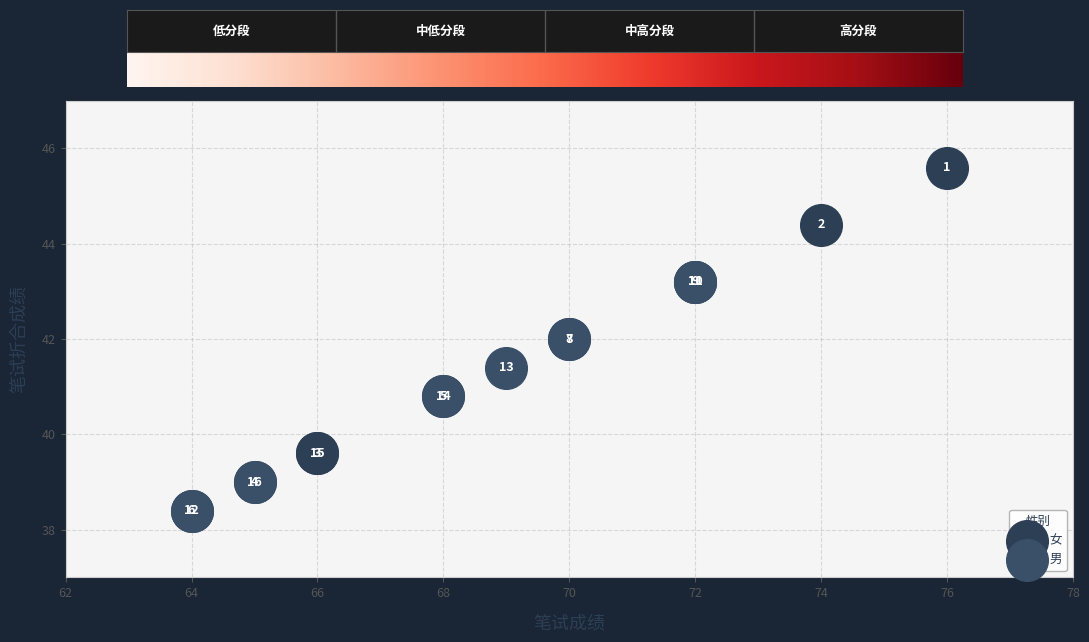

Which series contains the highest Y value?

女